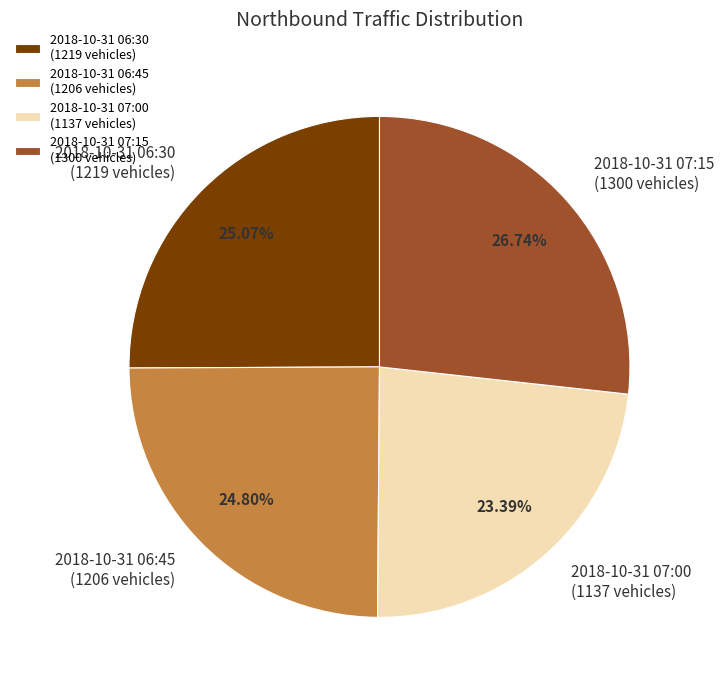

Between 2018-10-31 07:15 (1300 vehicles) and 2018-10-31 06:45 (1206 vehicles), which is larger?

2018-10-31 07:15 (1300 vehicles)